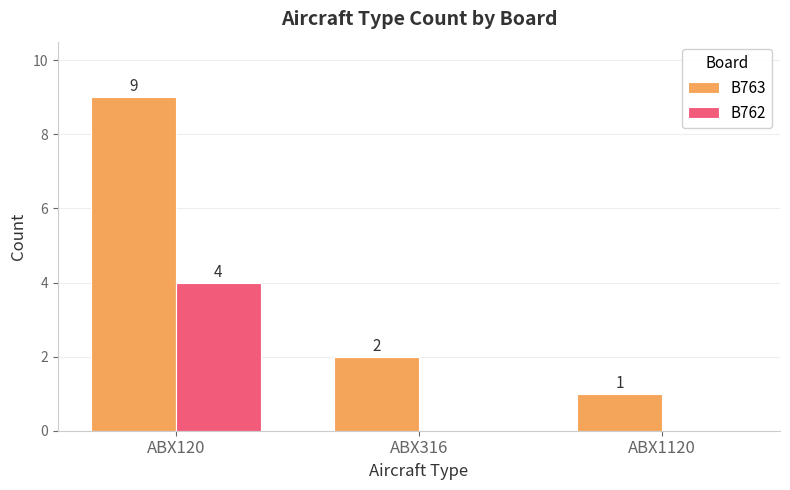

Is the value of B762 at ABX1120 greater than the value of B763 at ABX1120?

No